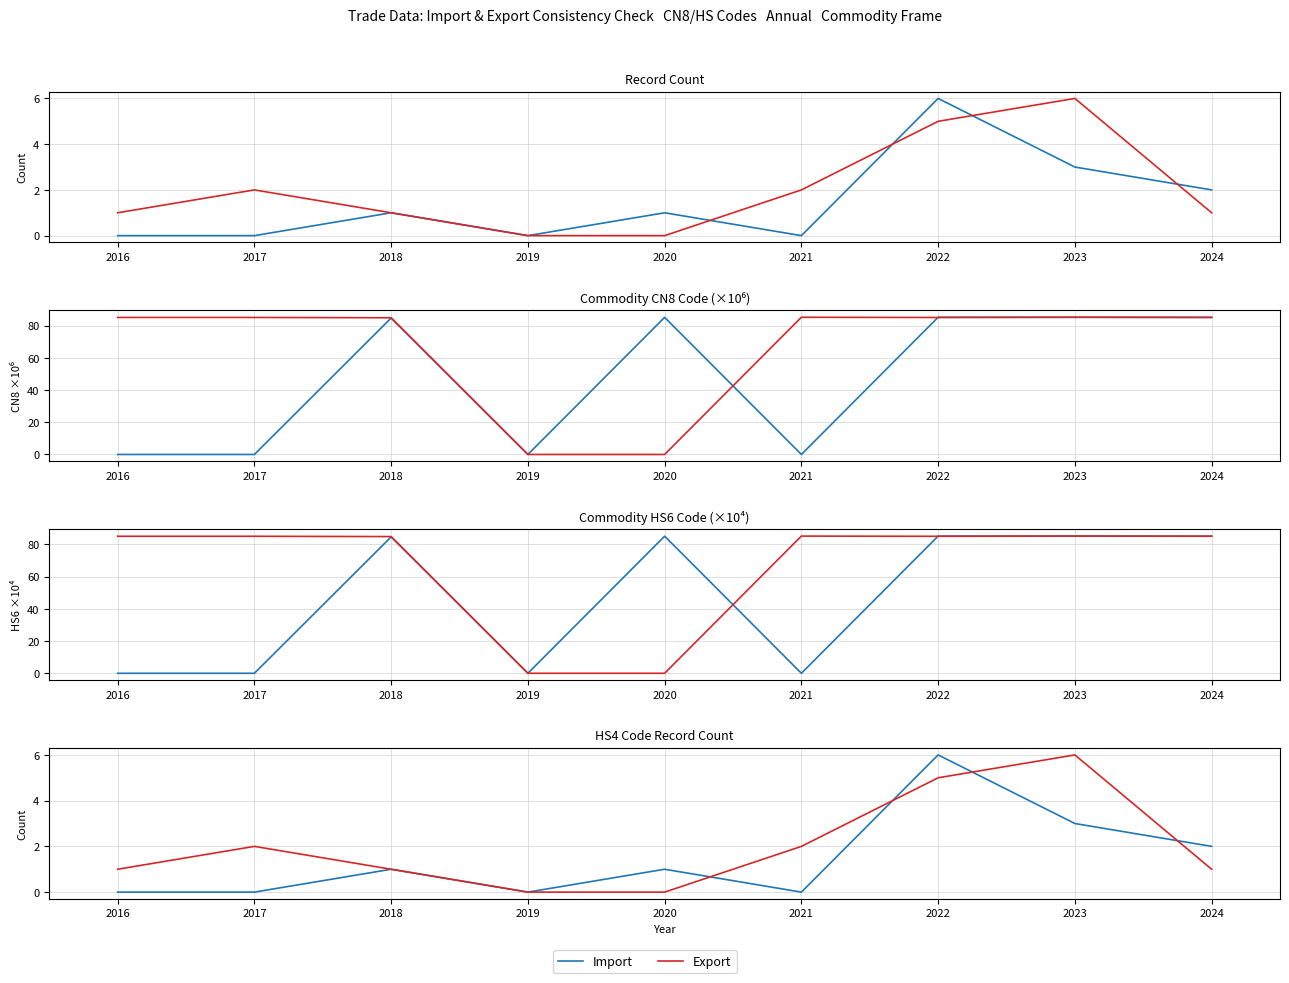

Rank the categories by Export value from lowest to highest.

2019, 2020, 2016, 2018, 2024, 2017, 2021, 2022, 2023